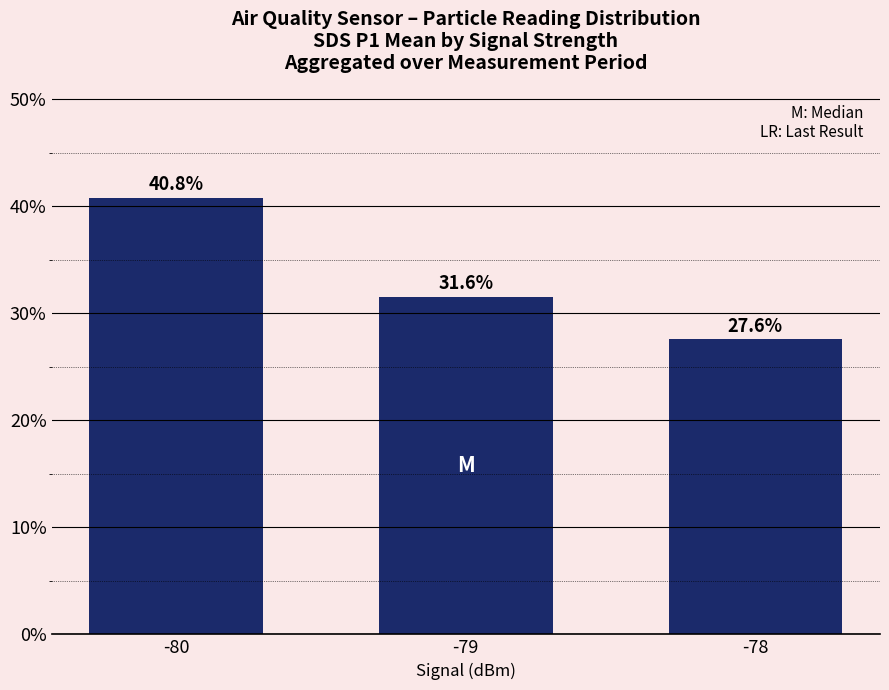

Approximately how many times larger is the value at -80 compared to -79?

1.3